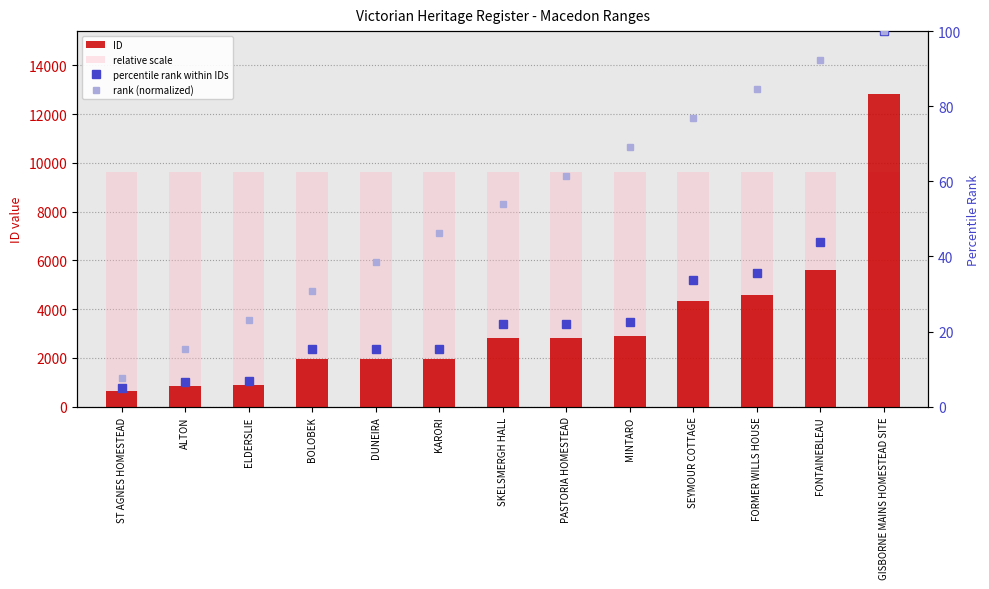

What is the maximum value for rank (normalized)?

100.0